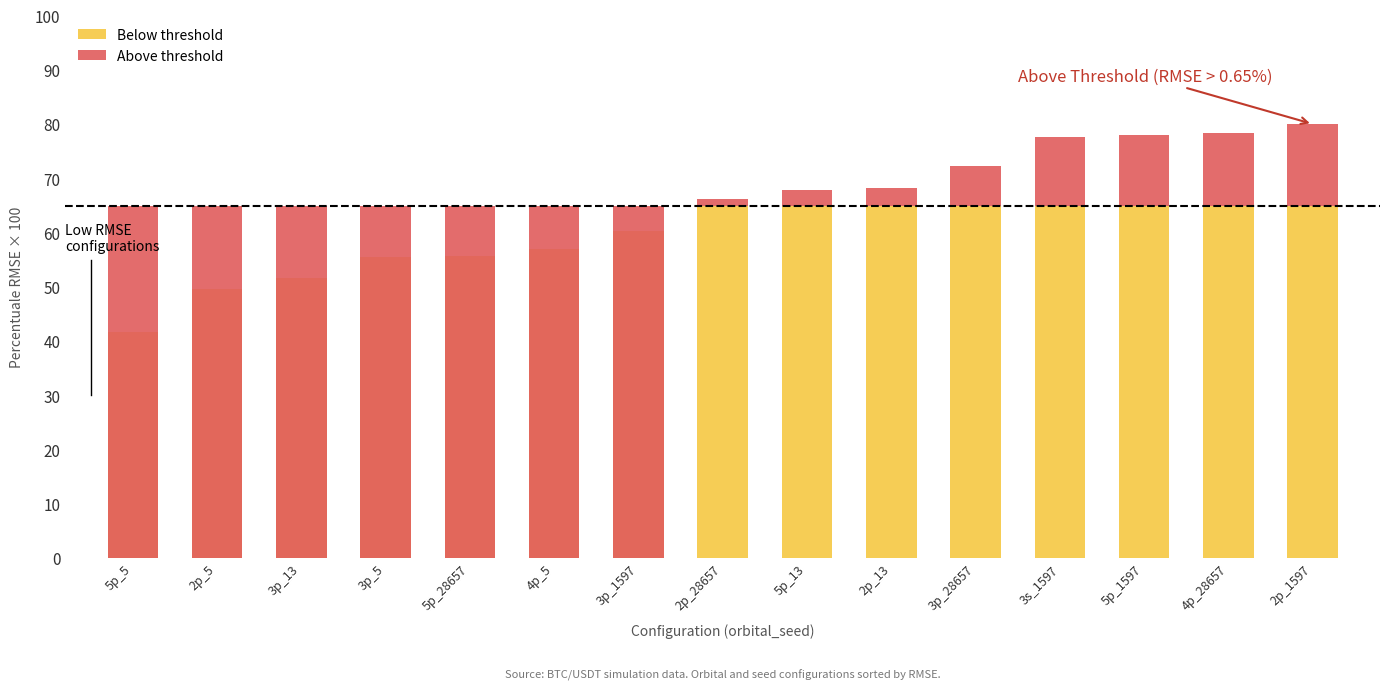

Which series has the largest total across all categories?

Below threshold